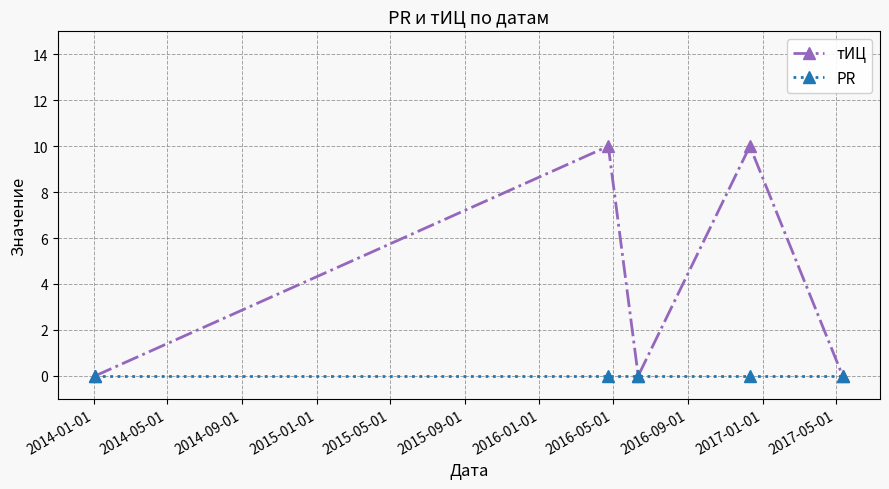

Rank the series by their maximum value, from highest to lowest.

тИЦ, PR